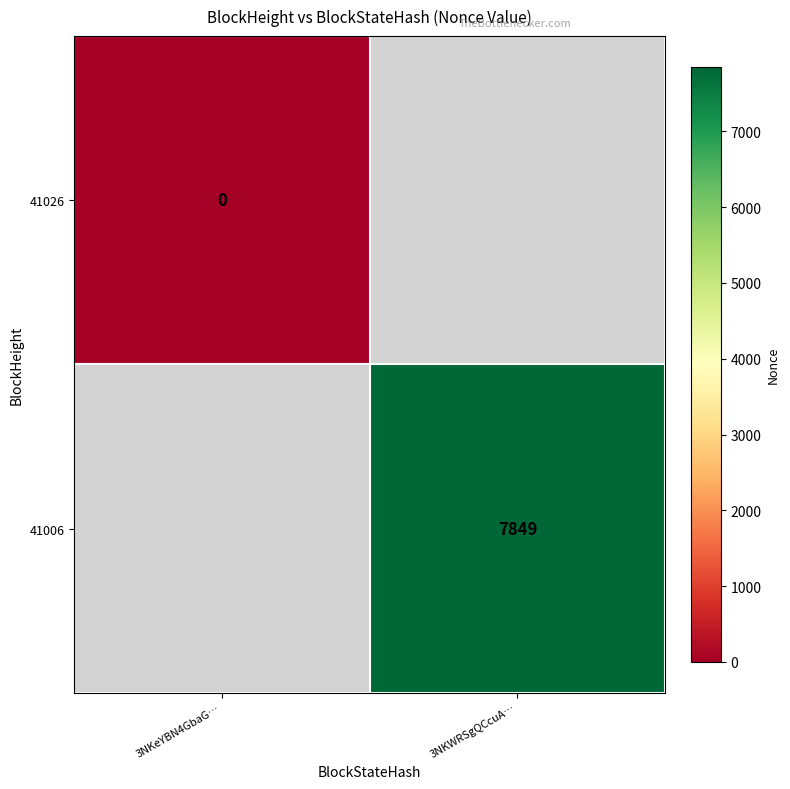

Is it true that 41006 equals 13947 at 3NKWRSgQCcuA…?

False